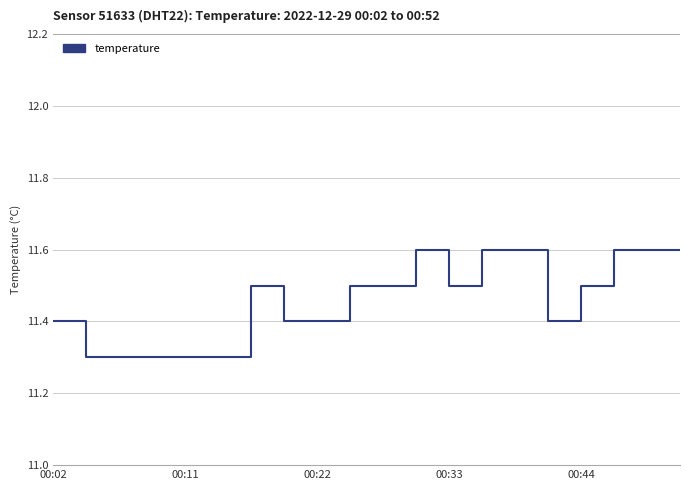

What is the change in value from 00:33 to 12?

+0.2